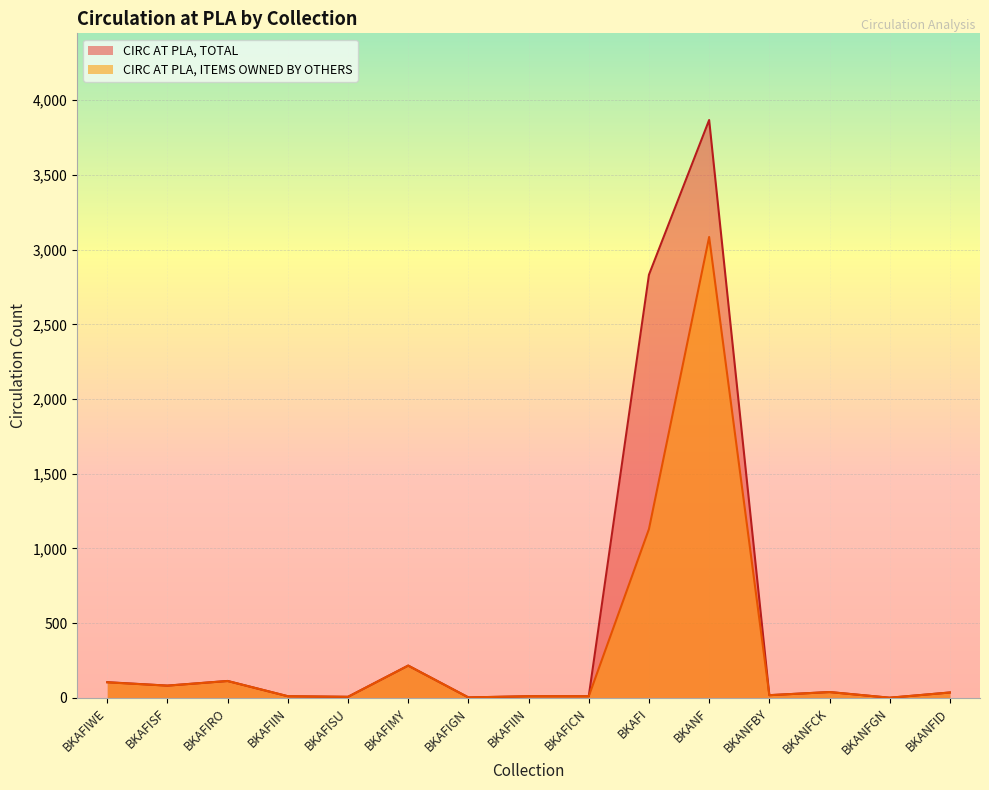

What are all the series names shown in the legend?

CIRC AT PLA, TOTAL, CIRC AT PLA, ITEMS OWNED BY OTHERS